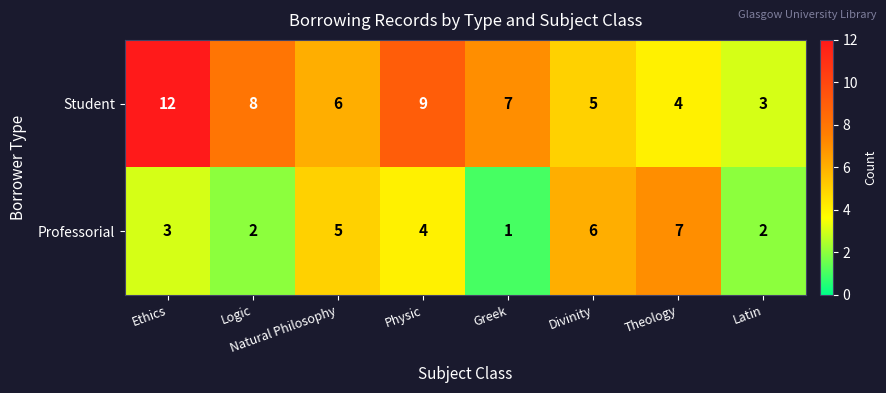

True or false: Professorial has a value of 7 at Theology.

True